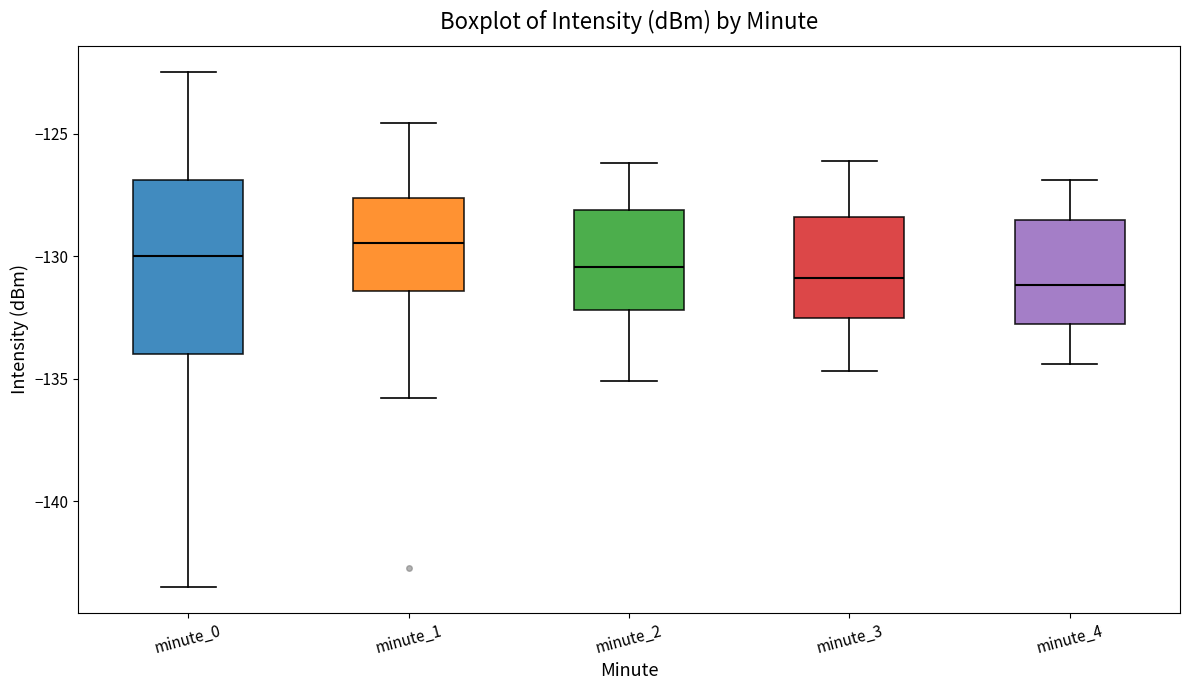

Reading left to right, transcribe this box plot: for each box, give where its median line is, the range the box spans, and where its two whiskers end, as read against the y-axis. The values are not printed on the chart, so give them approximately, as read against the axis.

minute_0: median -130.0, box -134.0 to -127.0, whiskers -143.5 to -122.5
minute_1: median -129.5, box -131.5 to -127.5, whiskers -136.0 to -124.5
minute_2: median -130.5, box -132.0 to -128.0, whiskers -135.0 to -126.0
minute_3: median -131.0, box -132.5 to -128.5, whiskers -134.5 to -126.0
minute_4: median -131.0, box -133.0 to -128.5, whiskers -134.5 to -127.0